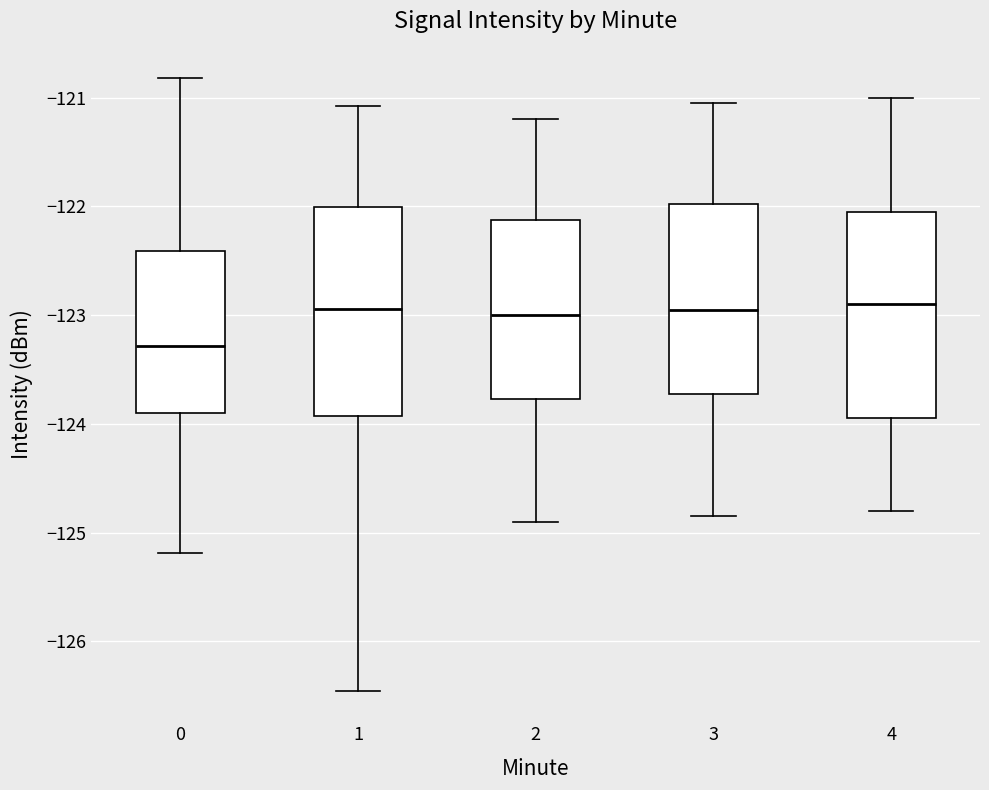

Where does the upper whisker of the box at x = 4 end on the y-axis? The values are not printed on the chart, so give them approximately, as read against the axis.

-121.0